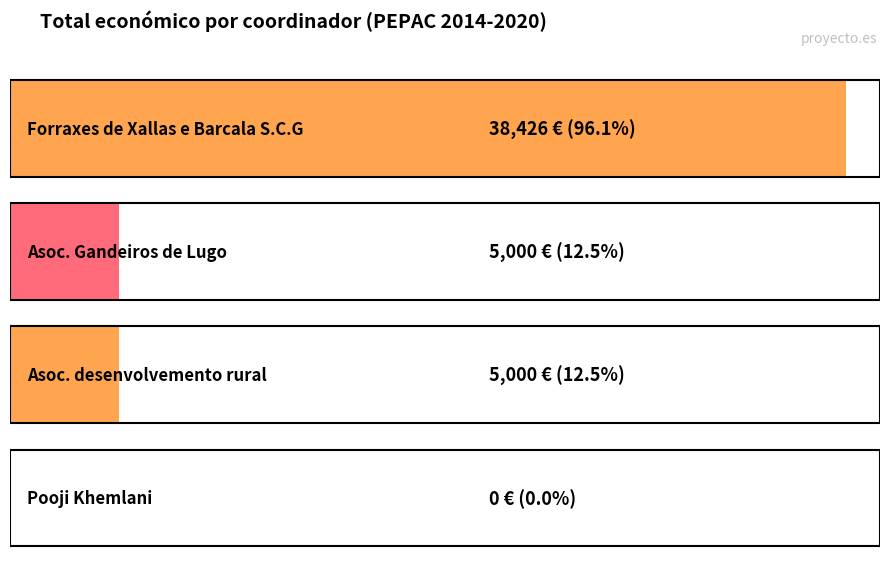

Count the number of categories in the chart.

4